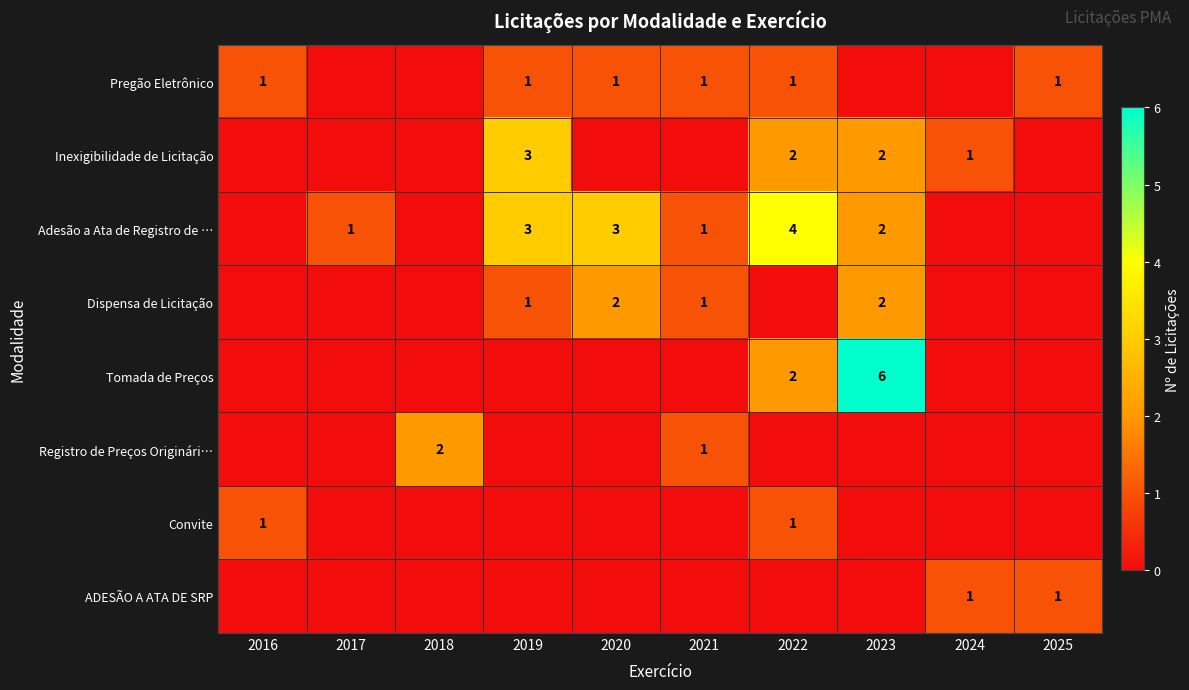

Is it true that Registro de Preços Originári… equals 0 at 2021?

False